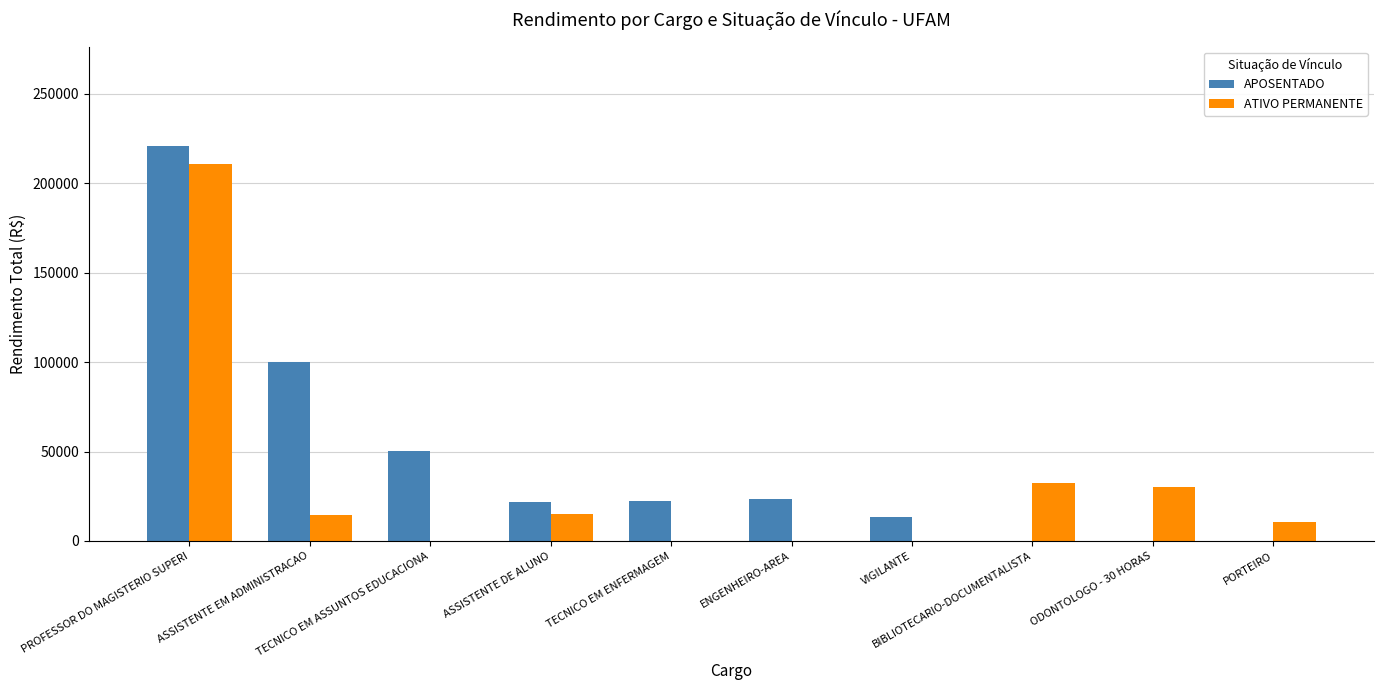

Between BIBLIOTECARIO-DOCUMENTALISTA and PORTEIRO, which series saw the biggest shift?

ATIVO PERMANENTE